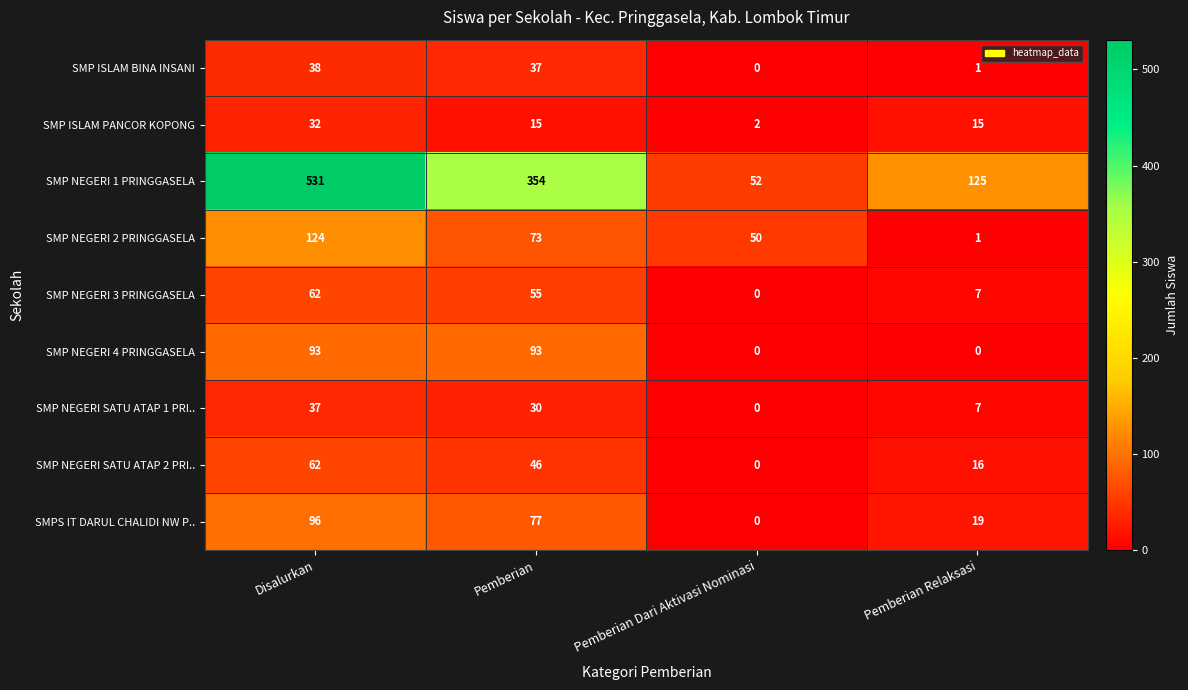

Rank the categories by SMP NEGERI 2 PRINGGASELA value from highest to lowest.

Disalurkan, Pemberian, Pemberian Dari Aktivasi Nominasi, Pemberian Relaksasi